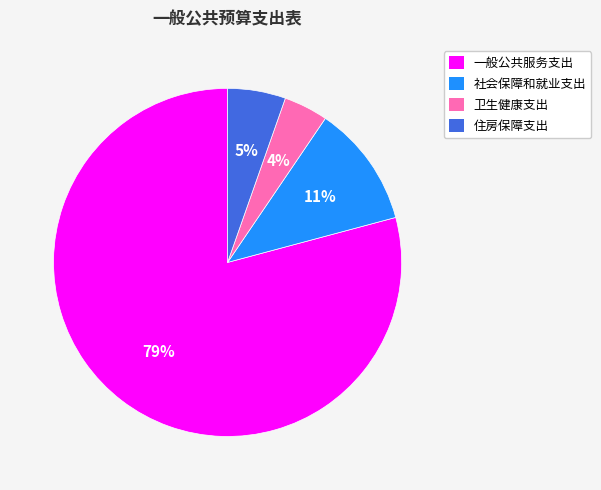

Does 一般公共服务支出 account for over 50% of the chart?

Yes